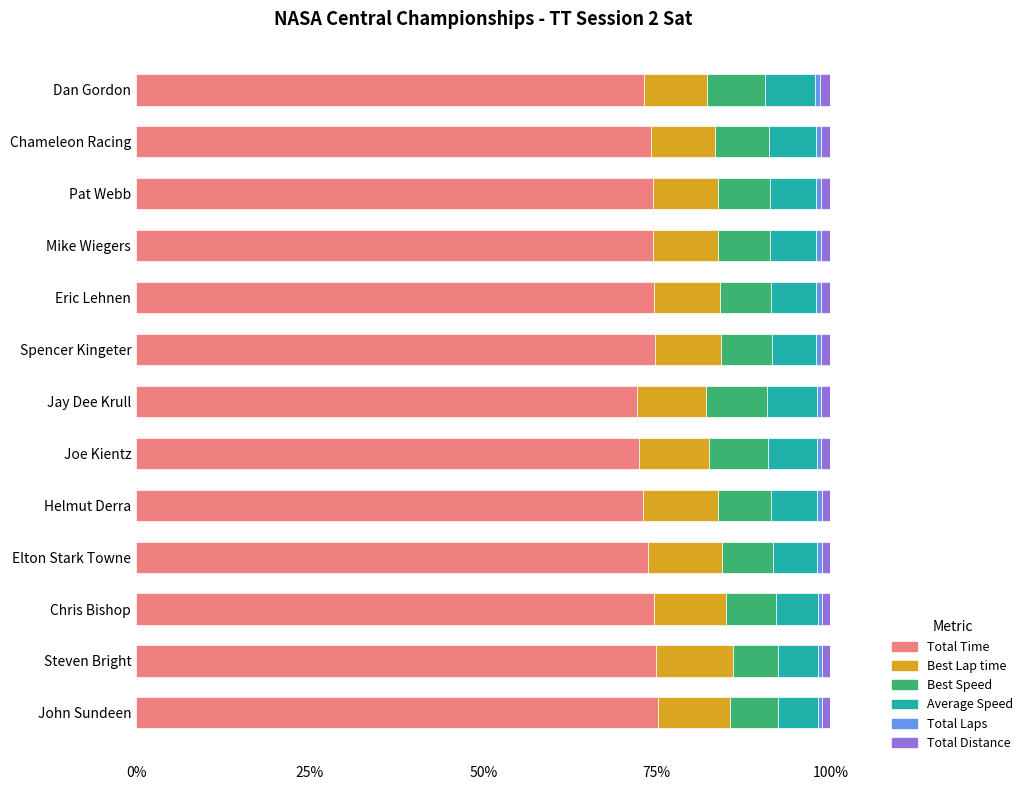

What is the lowest value of the Total Time series?

72.2